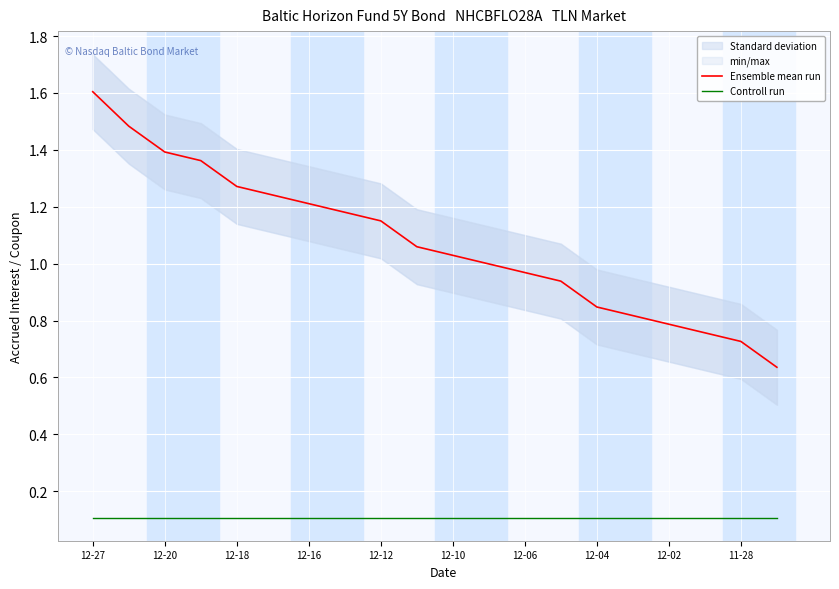

What is the value of the Controll run point at the 1st from the left?

0.1